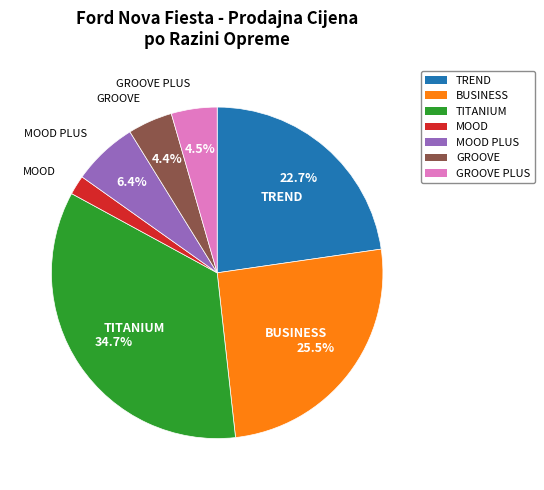

Is there any slice that represents more than half of the pie?

No